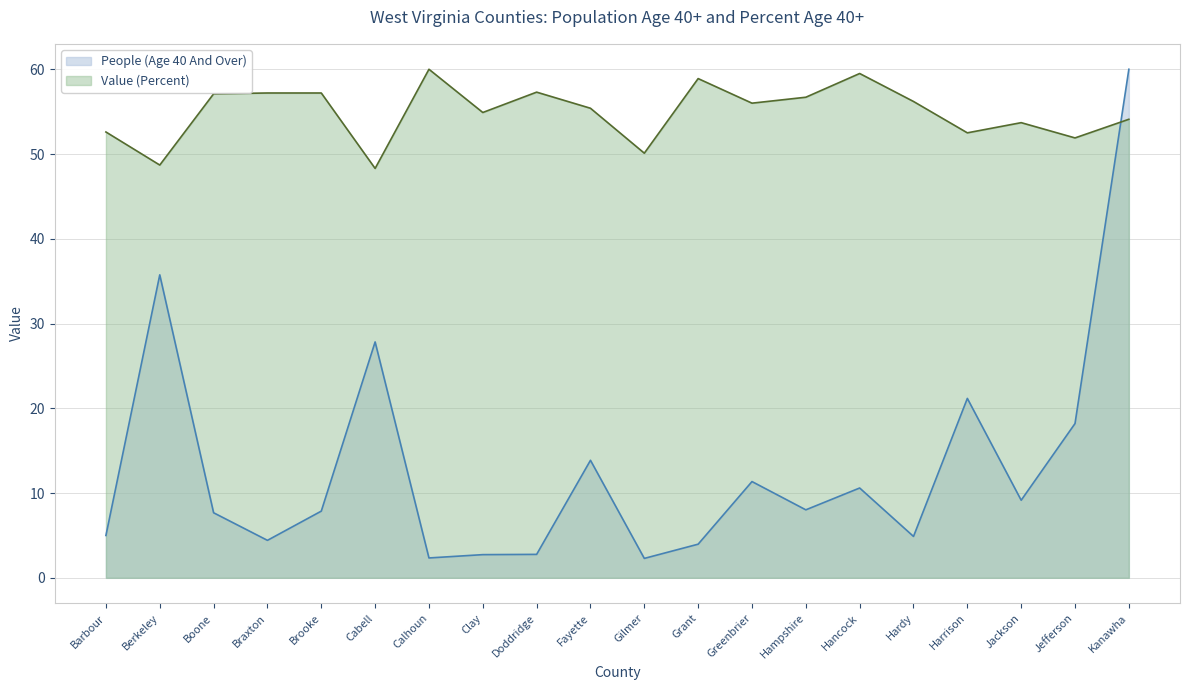

How many interior local valleys does the Value (Percent) series have?

7